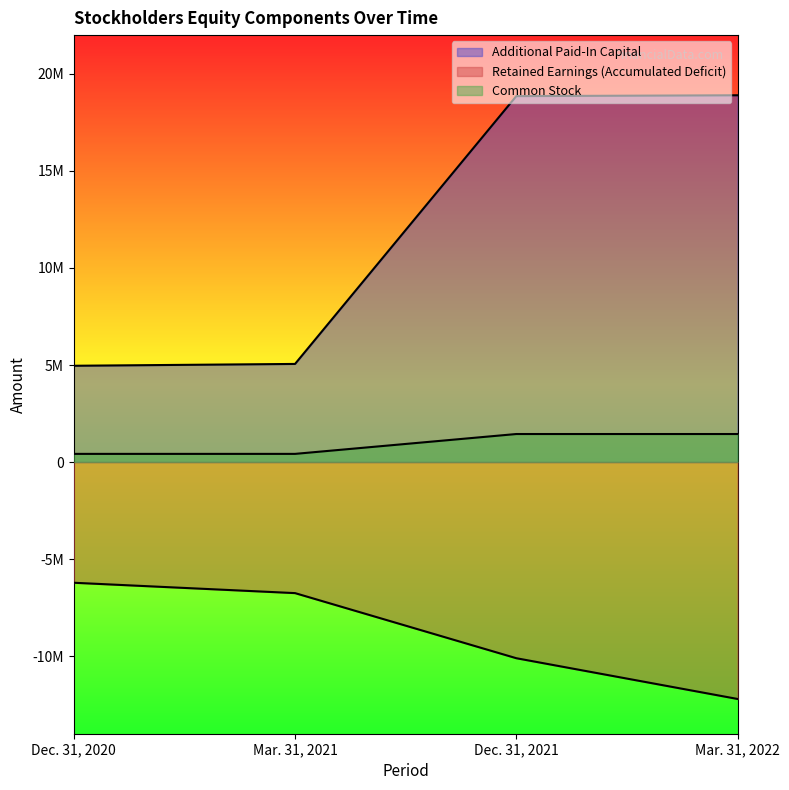

At which label does Additional Paid-In Capital first exceed 18856430?

Mar. 31, 2022